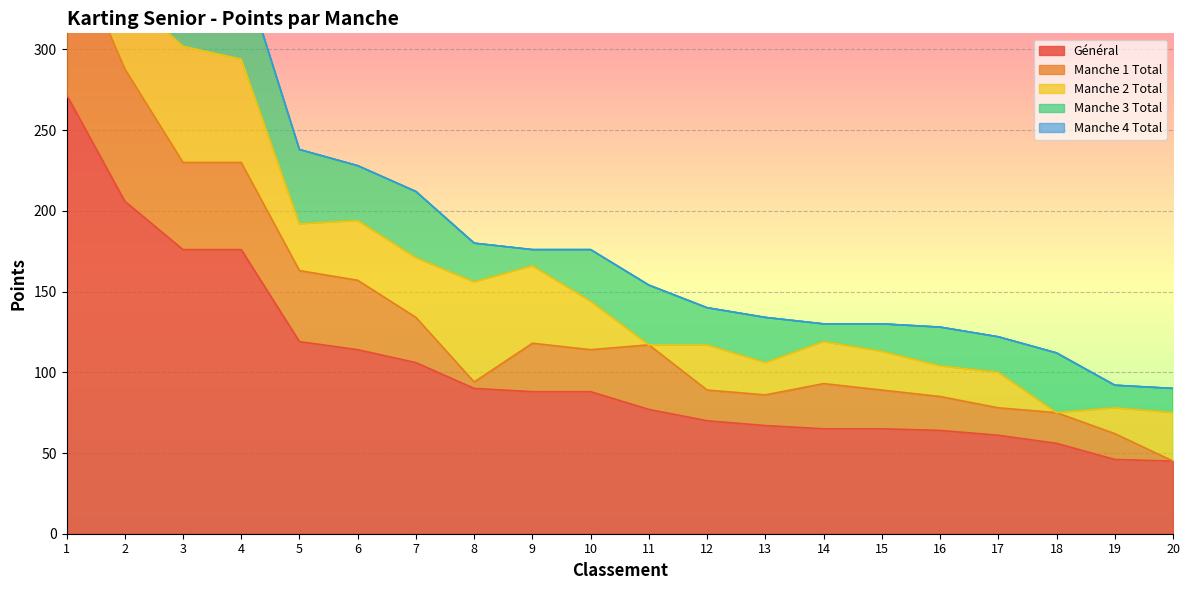

What is the value of the Général point at the 12th from the left?

70